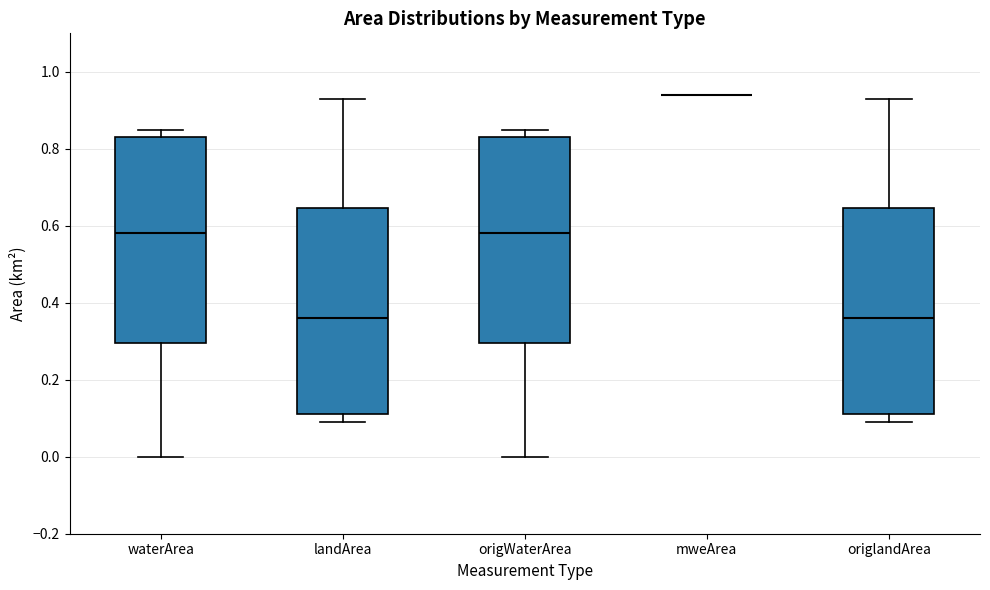

Reading left to right, transcribe this box plot: for each box, give where its median line is, the range the box spans, and where its two whiskers end, as read against the y-axis. The values are not printed on the chart, so give them approximately, as read against the axis.

waterArea: median 0.58, box 0.30 to 0.84, whiskers 0.00 to 0.86
landArea: median 0.36, box 0.12 to 0.64, whiskers 0.10 to 0.94
origWaterArea: median 0.58, box 0.30 to 0.84, whiskers 0.00 to 0.86
mweArea: box collapsed to a line at 0.94, whiskers 0.94 to 0.94
origlandArea: median 0.36, box 0.12 to 0.64, whiskers 0.10 to 0.94